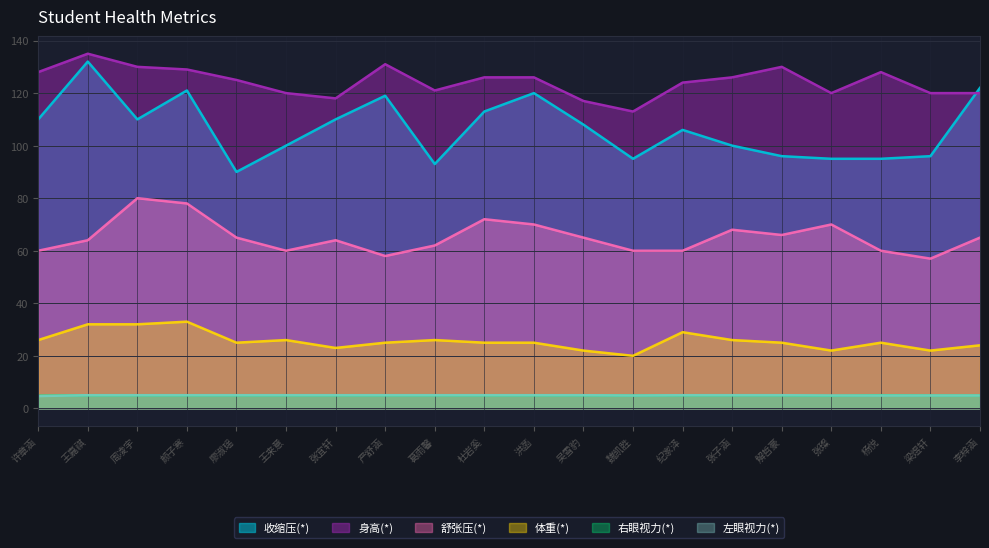

What is the average value of the 收缩压(*) series?

106.5